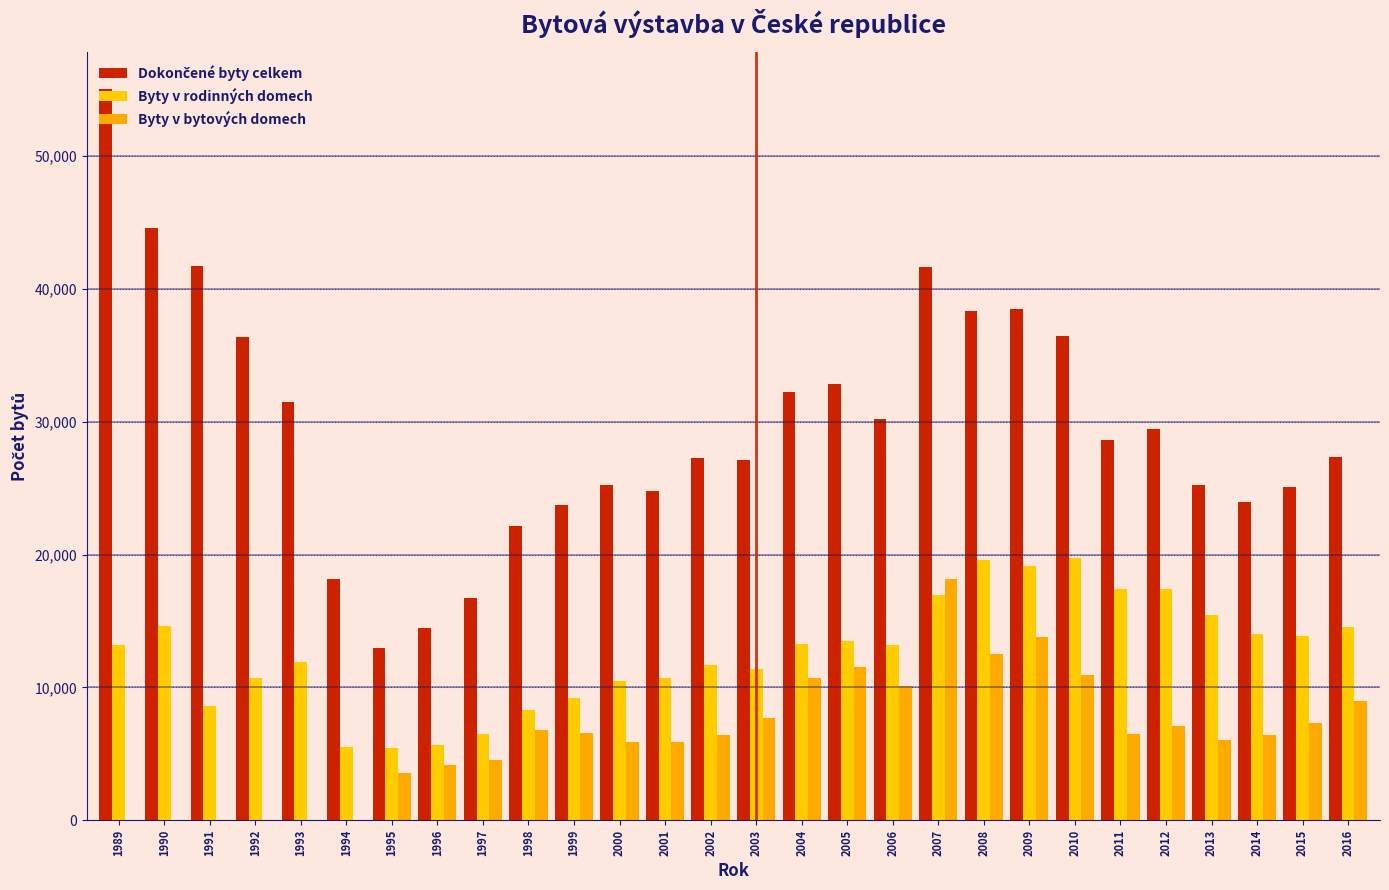

Does the chart contain stacked bars?

No